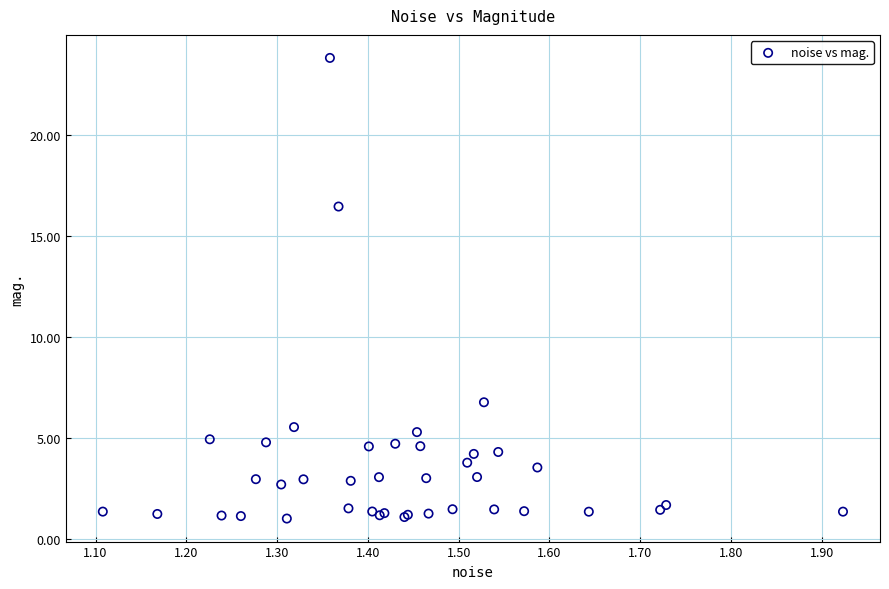

What Y value in the scatter plot is closest to 12?

16.5